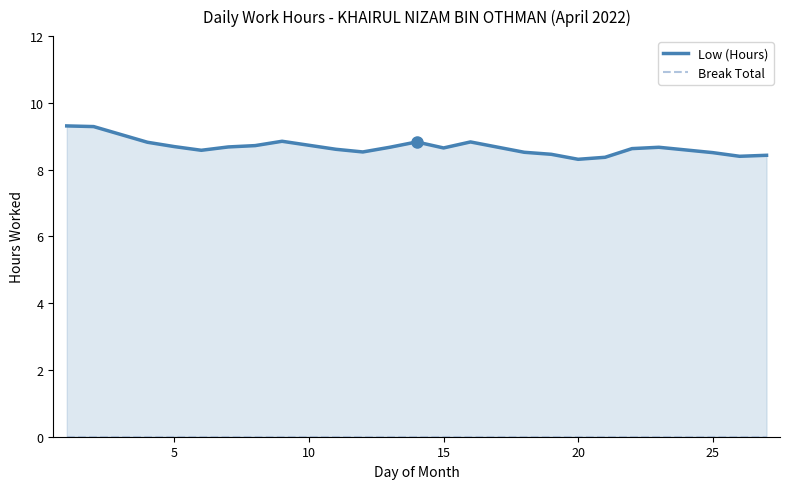

Does the chart have visible grid lines?

No